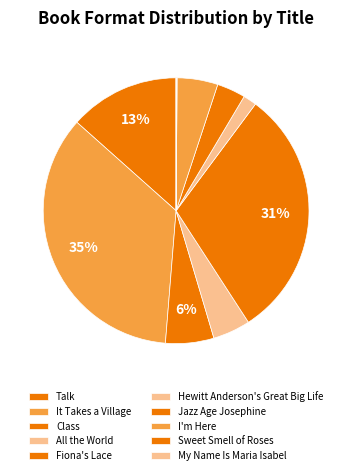

Do Hewitt Anderson's Great Big Life and Talk together represent more than half of the pie?

No